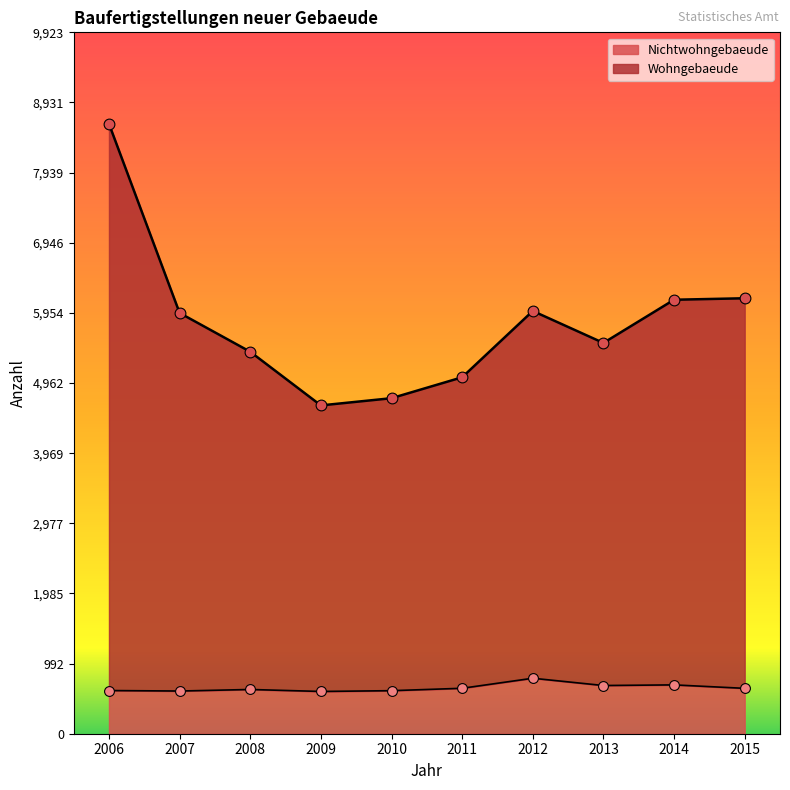

At which category is the sum across all series the highest?

2006